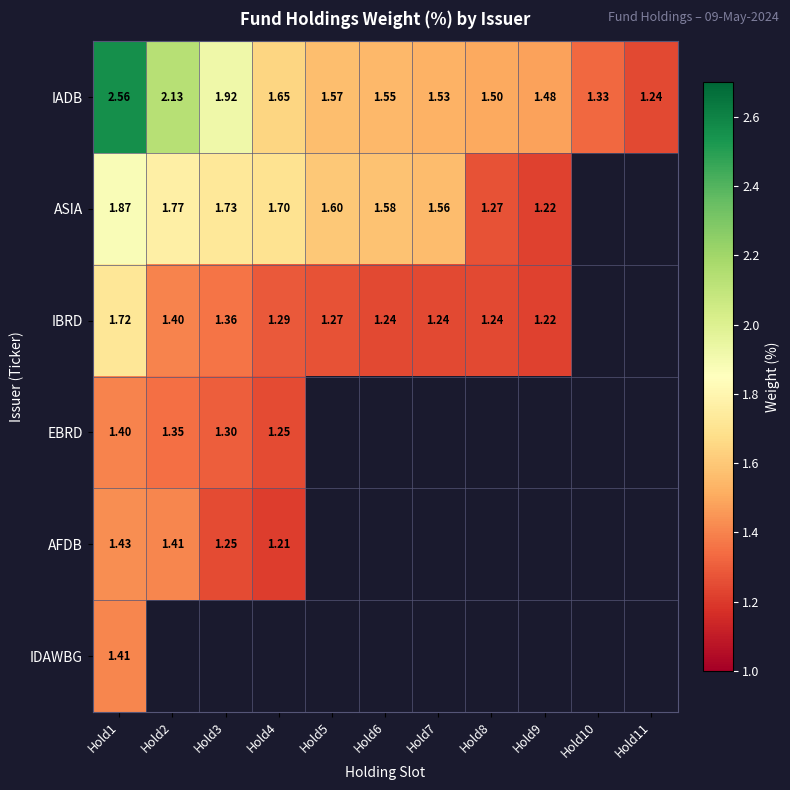

Count the number of data series in this chart.

6